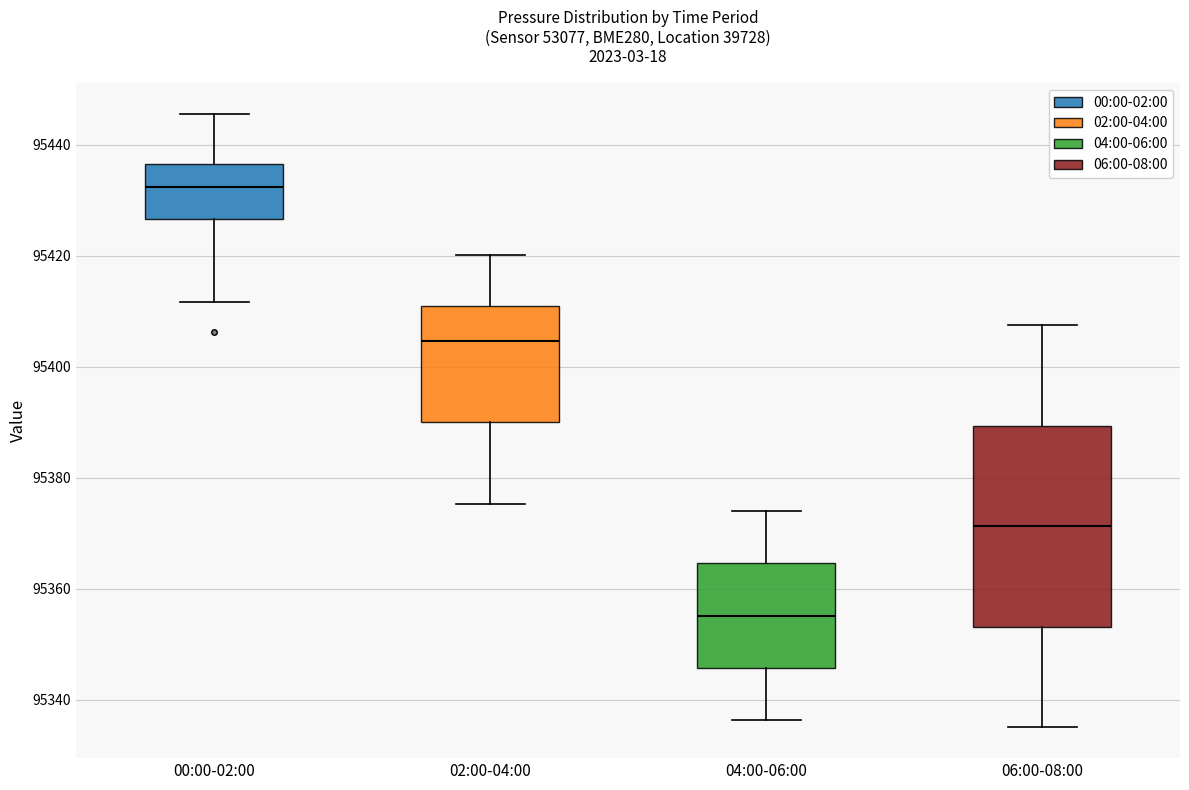

Reading left to right, read every box against the y-axis: the position of its median line, the range the box covers, and the ends of its whiskers. The values are not printed on the chart, so give them approximately, as read against the axis.

00:00-02:00: median 95432, box 95426 to 95436, whiskers 95412 to 95446
02:00-04:00: median 95404, box 95390 to 95410, whiskers 95376 to 95420
04:00-06:00: median 95356, box 95346 to 95364, whiskers 95336 to 95374
06:00-08:00: median 95372, box 95354 to 95390, whiskers 95336 to 95408